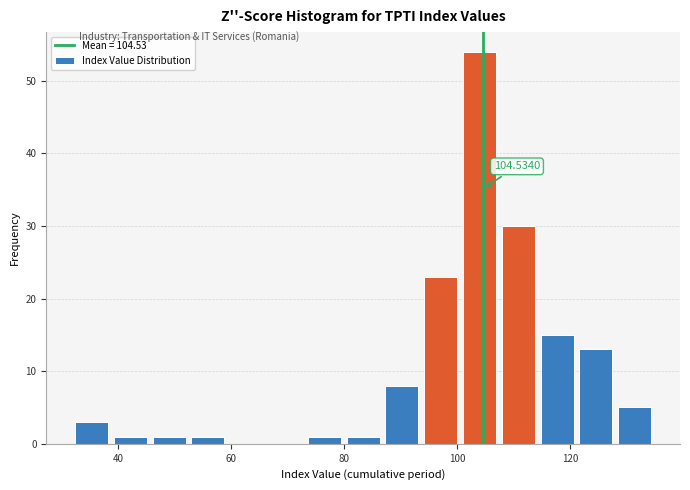

Around what value on the x-axis is the tallest bar? Give the approximate position of its centre, as read against the axis.

104